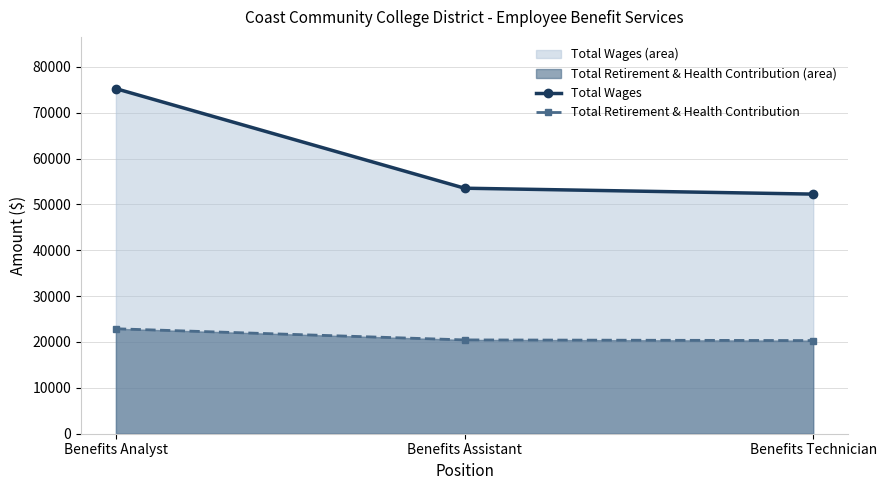

Does the chart have visible grid lines?

Yes